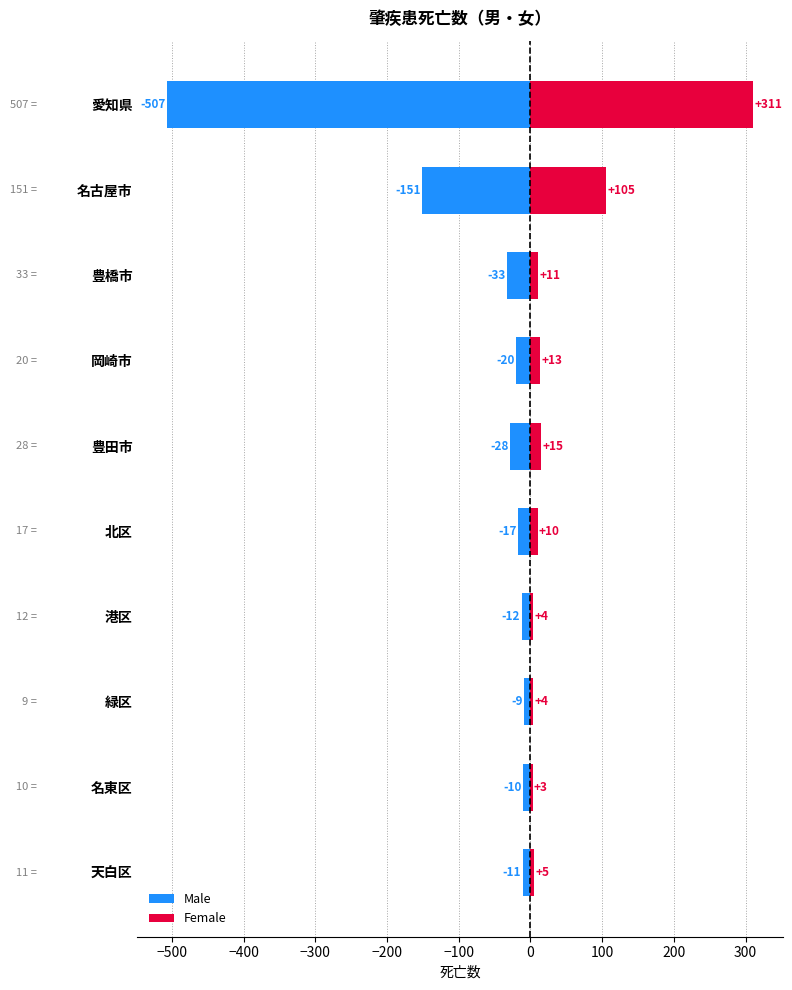

What are all the series names shown in the legend?

Male, Female